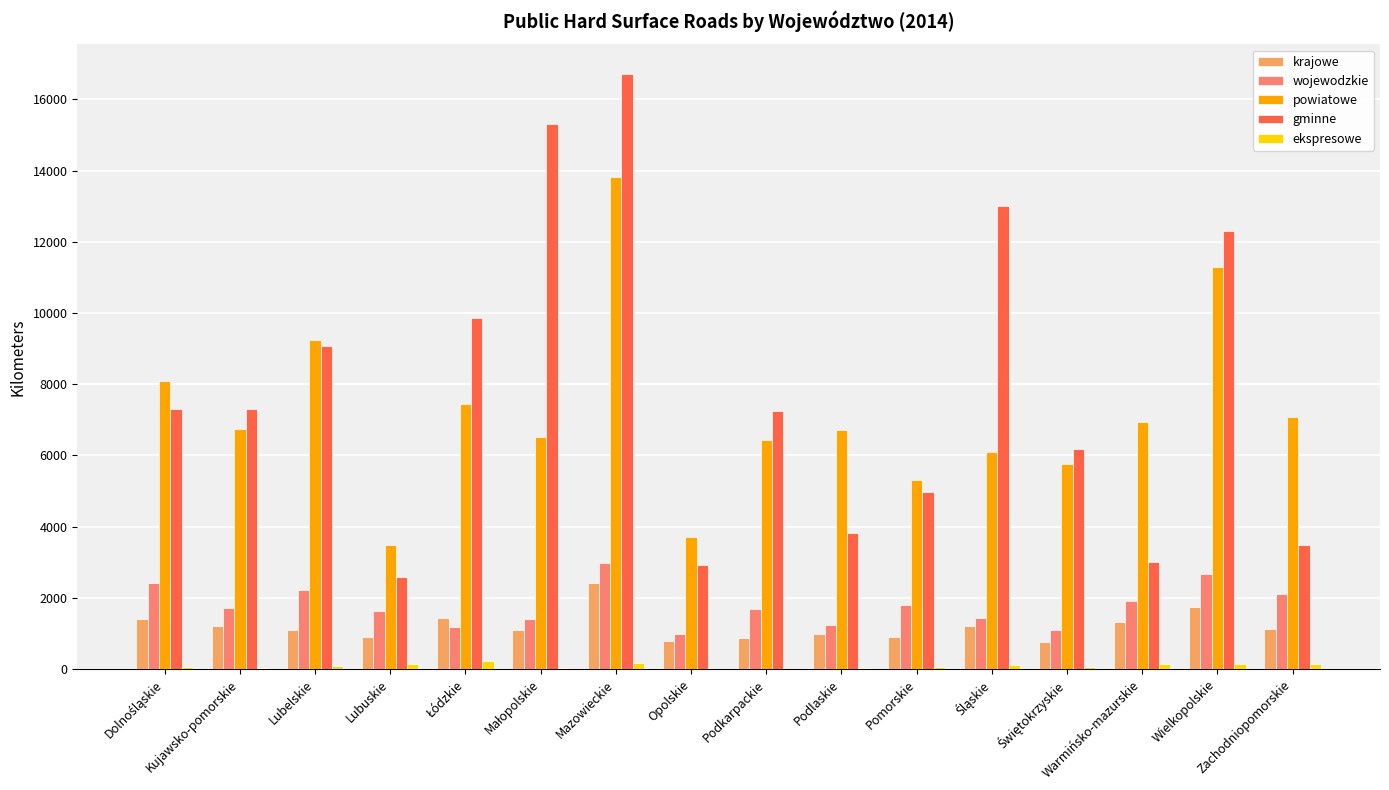

Is it true that krajowe equals 908.4 at Lubuskie?

True